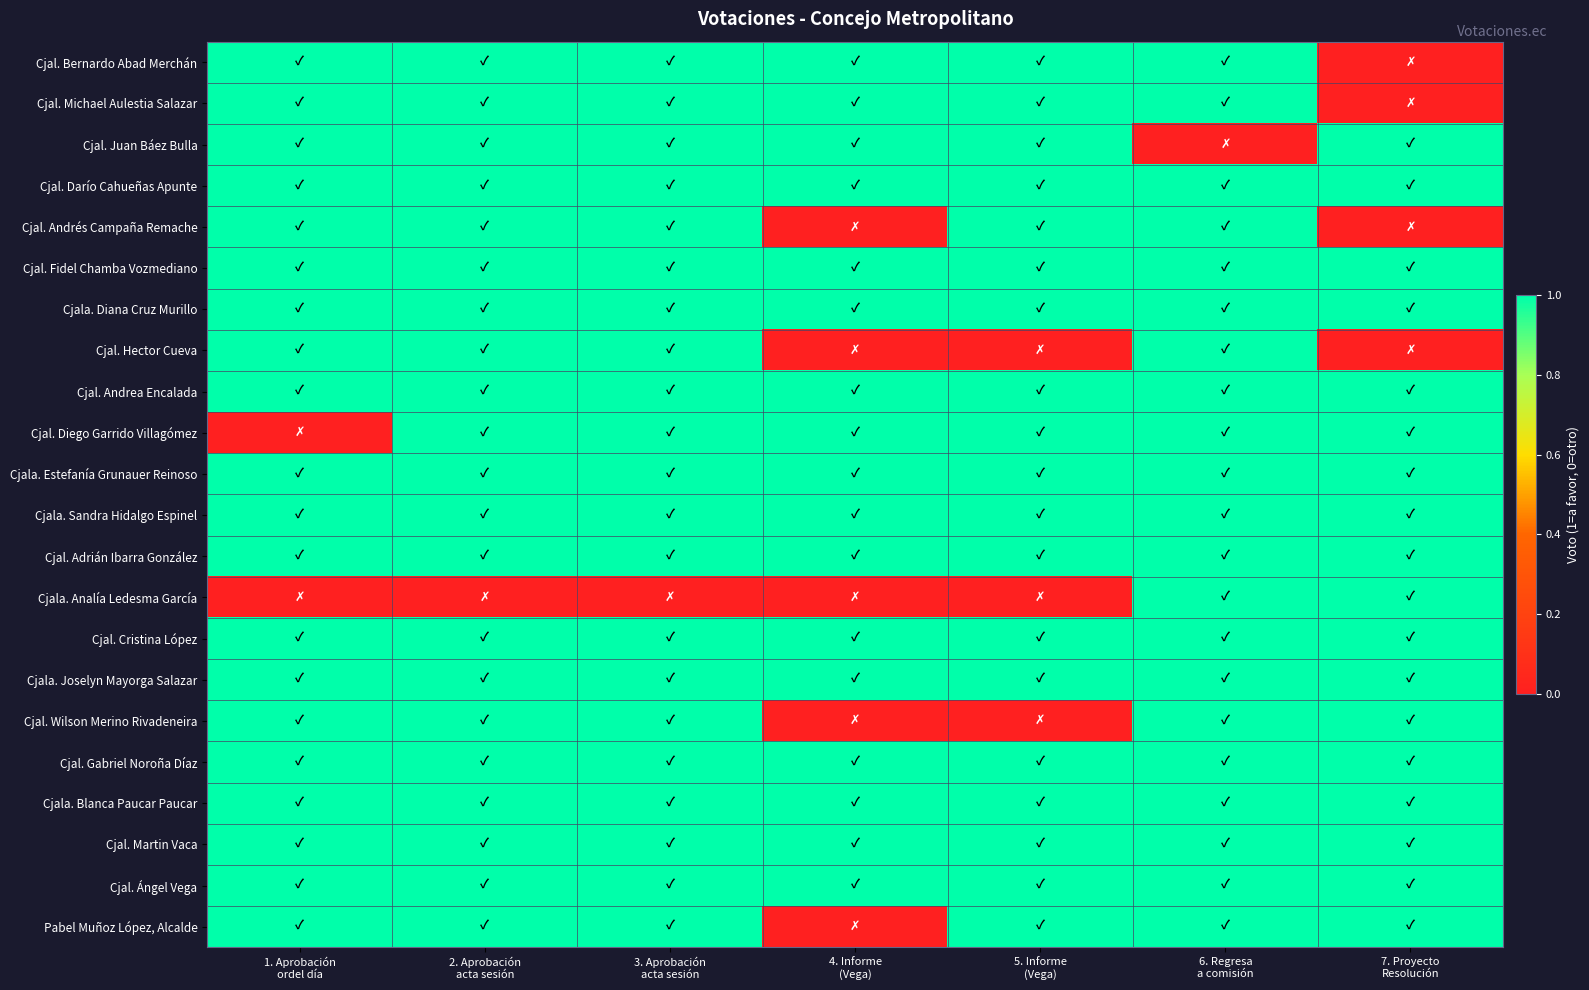

Reading left to right, list all the values displayed in this chart.

Cjal. Bernardo Abad Merchán: 1. Aprobación
ordel día=1	2. Aprobación
acta sesión=1	3. Aprobación
acta sesión=1	4. Informe
(Vega)=1	5. Informe
(Vega)=1	6. Regresa
a comisión=1	7. Proyecto
Resolución=0
Cjal. Michael Aulestia Salazar: 1. Aprobación
ordel día=1	2. Aprobación
acta sesión=1	3. Aprobación
acta sesión=1	4. Informe
(Vega)=1	5. Informe
(Vega)=1	6. Regresa
a comisión=1	7. Proyecto
Resolución=0
Cjal. Juan Báez Bulla: 1. Aprobación
ordel día=1	2. Aprobación
acta sesión=1	3. Aprobación
acta sesión=1	4. Informe
(Vega)=1	5. Informe
(Vega)=1	6. Regresa
a comisión=0	7. Proyecto
Resolución=1
Cjal. Darío Cahueñas Apunte: 1. Aprobación
ordel día=1	2. Aprobación
acta sesión=1	3. Aprobación
acta sesión=1	4. Informe
(Vega)=1	5. Informe
(Vega)=1	6. Regresa
a comisión=1	7. Proyecto
Resolución=1
Cjal. Andrés Campaña Remache: 1. Aprobación
ordel día=1	2. Aprobación
acta sesión=1	3. Aprobación
acta sesión=1	4. Informe
(Vega)=0	5. Informe
(Vega)=1	6. Regresa
a comisión=1	7. Proyecto
Resolución=0
Cjal. Fidel Chamba Vozmediano: 1. Aprobación
ordel día=1	2. Aprobación
acta sesión=1	3. Aprobación
acta sesión=1	4. Informe
(Vega)=1	5. Informe
(Vega)=1	6. Regresa
a comisión=1	7. Proyecto
Resolución=1
Cjala. Diana Cruz Murillo: 1. Aprobación
ordel día=1	2. Aprobación
acta sesión=1	3. Aprobación
acta sesión=1	4. Informe
(Vega)=1	5. Informe
(Vega)=1	6. Regresa
a comisión=1	7. Proyecto
Resolución=1
Cjal. Hector Cueva: 1. Aprobación
ordel día=1	2. Aprobación
acta sesión=1	3. Aprobación
acta sesión=1	4. Informe
(Vega)=0	5. Informe
(Vega)=0	6. Regresa
a comisión=1	7. Proyecto
Resolución=0
Cjal. Andrea Encalada: 1. Aprobación
ordel día=1	2. Aprobación
acta sesión=1	3. Aprobación
acta sesión=1	4. Informe
(Vega)=1	5. Informe
(Vega)=1	6. Regresa
a comisión=1	7. Proyecto
Resolución=1
Cjal. Diego Garrido Villagómez: 1. Aprobación
ordel día=0	2. Aprobación
acta sesión=1	3. Aprobación
acta sesión=1	4. Informe
(Vega)=1	5. Informe
(Vega)=1	6. Regresa
a comisión=1	7. Proyecto
Resolución=1
Cjala. Estefanía Grunauer Reinoso: 1. Aprobación
ordel día=1	2. Aprobación
acta sesión=1	3. Aprobación
acta sesión=1	4. Informe
(Vega)=1	5. Informe
(Vega)=1	6. Regresa
a comisión=1	7. Proyecto
Resolución=1
Cjala. Sandra Hidalgo Espinel: 1. Aprobación
ordel día=1	2. Aprobación
acta sesión=1	3. Aprobación
acta sesión=1	4. Informe
(Vega)=1	5. Informe
(Vega)=1	6. Regresa
a comisión=1	7. Proyecto
Resolución=1
Cjal. Adrián Ibarra González: 1. Aprobación
ordel día=1	2. Aprobación
acta sesión=1	3. Aprobación
acta sesión=1	4. Informe
(Vega)=1	5. Informe
(Vega)=1	6. Regresa
a comisión=1	7. Proyecto
Resolución=1
Cjala. Analía Ledesma García: 1. Aprobación
ordel día=0	2. Aprobación
acta sesión=0	3. Aprobación
acta sesión=0	4. Informe
(Vega)=0	5. Informe
(Vega)=0	6. Regresa
a comisión=1	7. Proyecto
Resolución=1
Cjal. Cristina López: 1. Aprobación
ordel día=1	2. Aprobación
acta sesión=1	3. Aprobación
acta sesión=1	4. Informe
(Vega)=1	5. Informe
(Vega)=1	6. Regresa
a comisión=1	7. Proyecto
Resolución=1
Cjala. Joselyn Mayorga Salazar: 1. Aprobación
ordel día=1	2. Aprobación
acta sesión=1	3. Aprobación
acta sesión=1	4. Informe
(Vega)=1	5. Informe
(Vega)=1	6. Regresa
a comisión=1	7. Proyecto
Resolución=1
Cjal. Wilson Merino Rivadeneira: 1. Aprobación
ordel día=1	2. Aprobación
acta sesión=1	3. Aprobación
acta sesión=1	4. Informe
(Vega)=0	5. Informe
(Vega)=0	6. Regresa
a comisión=1	7. Proyecto
Resolución=1
Cjal. Gabriel Noroña Díaz: 1. Aprobación
ordel día=1	2. Aprobación
acta sesión=1	3. Aprobación
acta sesión=1	4. Informe
(Vega)=1	5. Informe
(Vega)=1	6. Regresa
a comisión=1	7. Proyecto
Resolución=1
Cjala. Blanca Paucar Paucar: 1. Aprobación
ordel día=1	2. Aprobación
acta sesión=1	3. Aprobación
acta sesión=1	4. Informe
(Vega)=1	5. Informe
(Vega)=1	6. Regresa
a comisión=1	7. Proyecto
Resolución=1
Cjal. Martin Vaca: 1. Aprobación
ordel día=1	2. Aprobación
acta sesión=1	3. Aprobación
acta sesión=1	4. Informe
(Vega)=1	5. Informe
(Vega)=1	6. Regresa
a comisión=1	7. Proyecto
Resolución=1
Cjal. Ángel Vega: 1. Aprobación
ordel día=1	2. Aprobación
acta sesión=1	3. Aprobación
acta sesión=1	4. Informe
(Vega)=1	5. Informe
(Vega)=1	6. Regresa
a comisión=1	7. Proyecto
Resolución=1
Pabel Muñoz López, Alcalde: 1. Aprobación
ordel día=1	2. Aprobación
acta sesión=1	3. Aprobación
acta sesión=1	4. Informe
(Vega)=0	5. Informe
(Vega)=1	6. Regresa
a comisión=1	7. Proyecto
Resolución=1